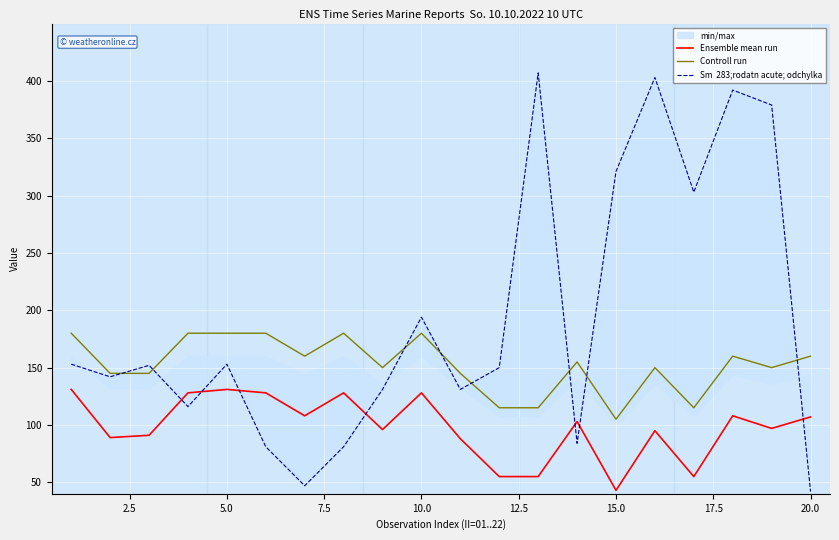

True or false: Controll run and Ensemble mean run intersect in this chart.

False